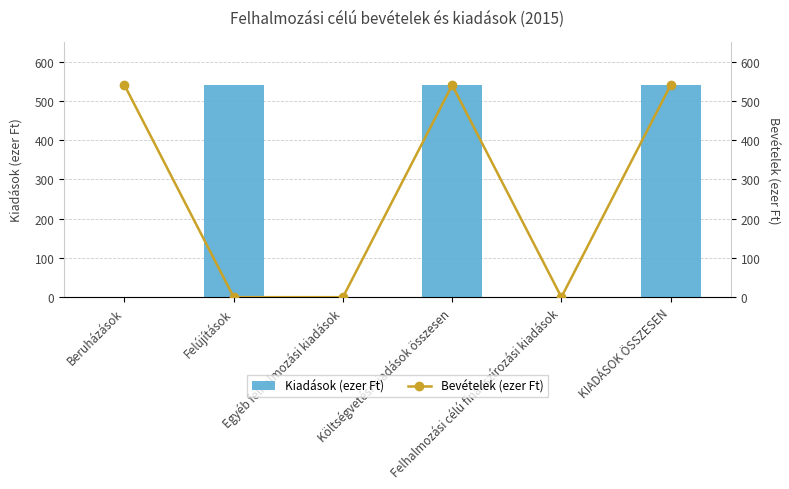

What is the sum of all Kiadások (ezer Ft) values?

1620